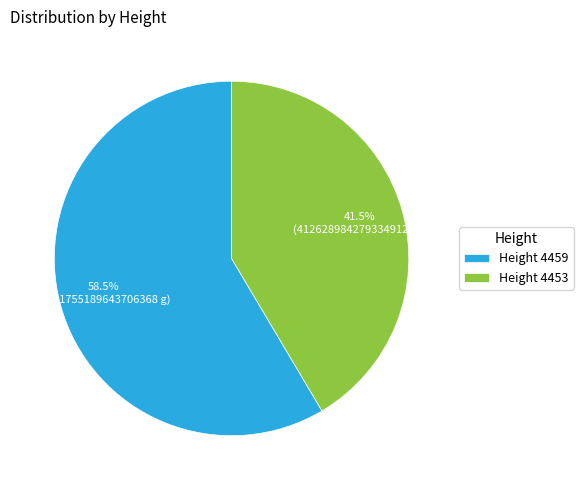

Which category has the biggest portion of the pie?

Height 4459